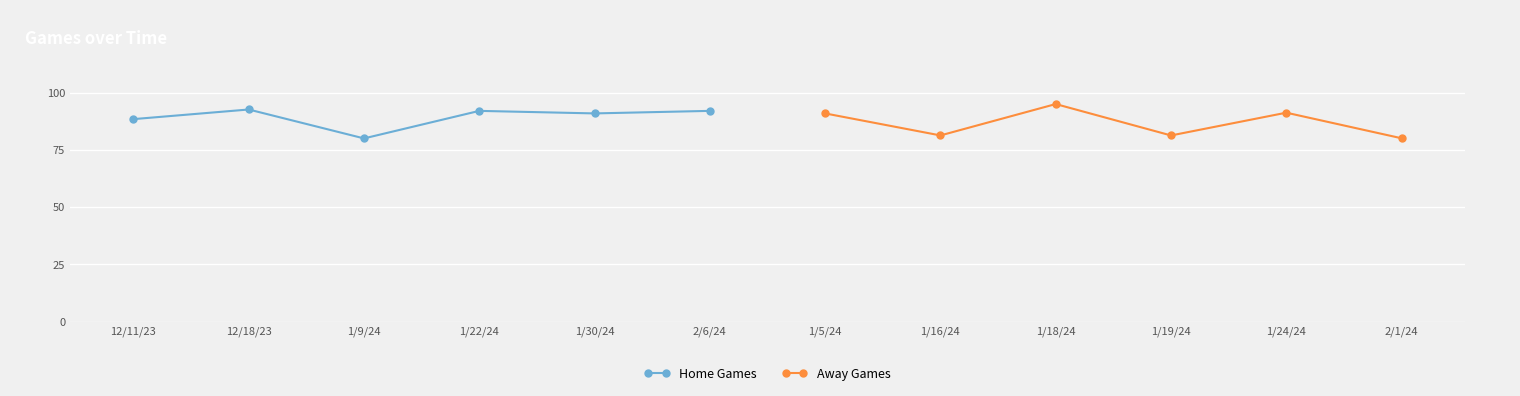

How many lines are shown in the chart?

2